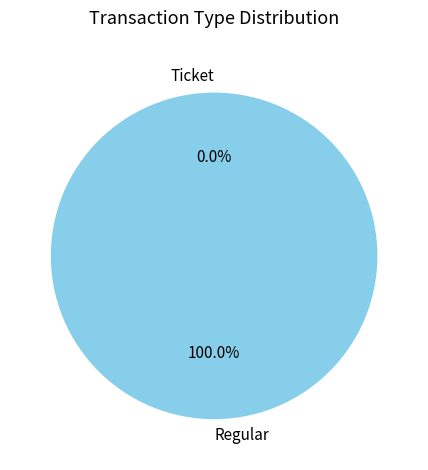

Which has a higher value, Ticket or Regular?

Regular